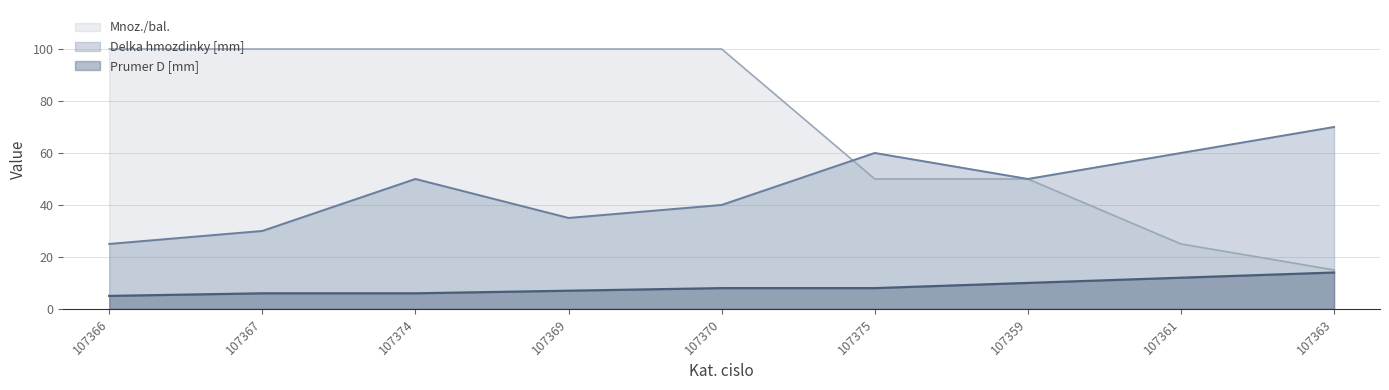

True or false: Mnoz./bal. and Prumer D [mm] cross at least once.

False